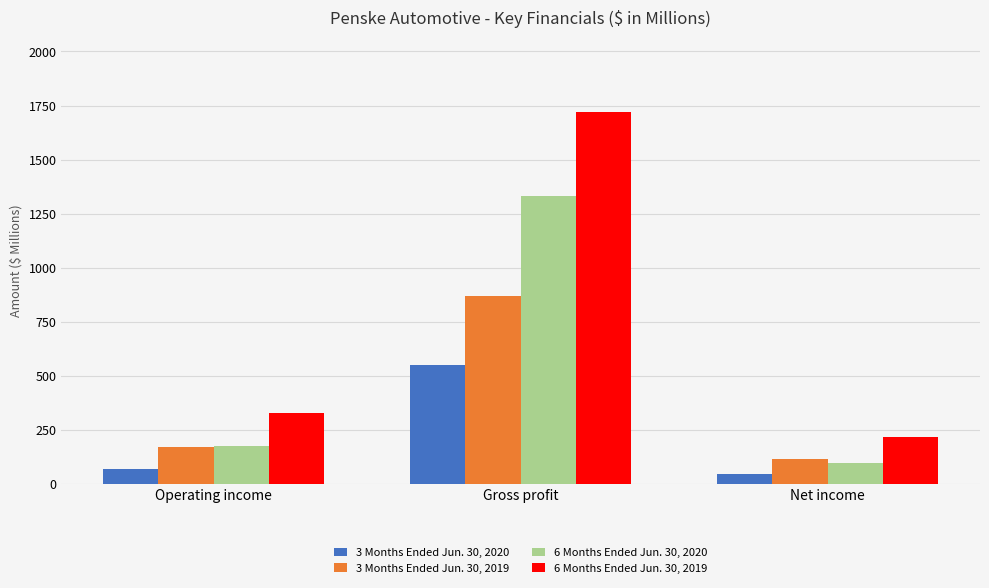

At Operating income, list the series in order from smallest to largest.

3 Months Ended Jun. 30, 2020, 3 Months Ended Jun. 30, 2019, 6 Months Ended Jun. 30, 2020, 6 Months Ended Jun. 30, 2019